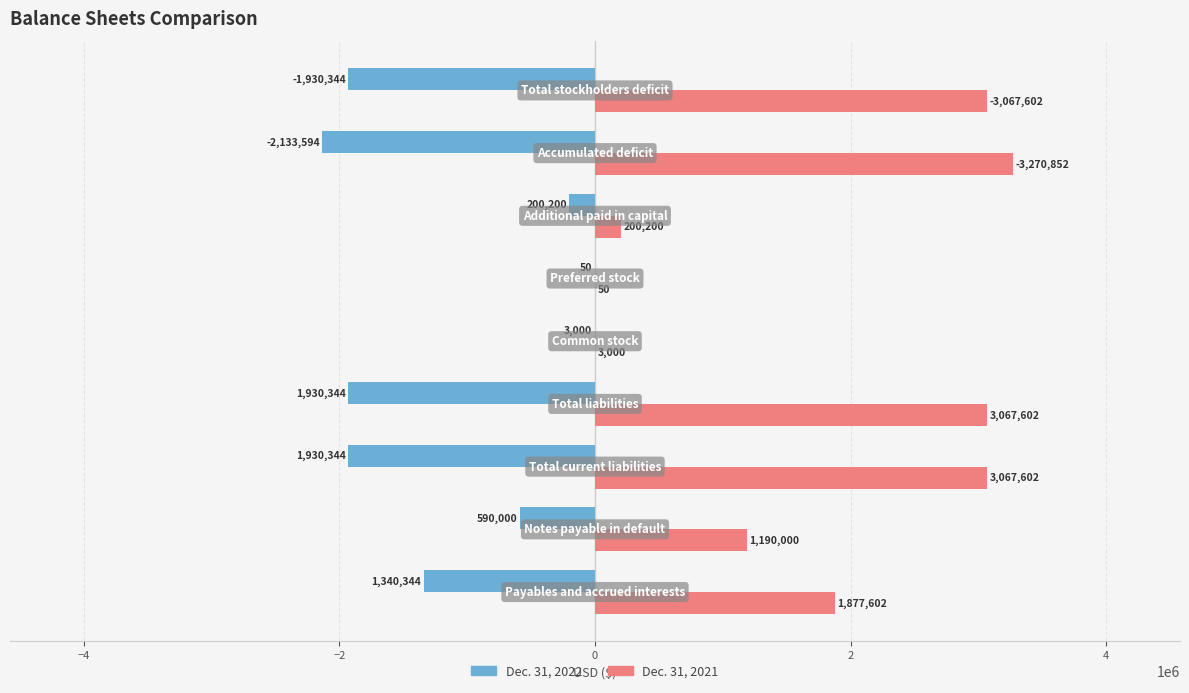

What is the value of the Dec. 31, 2021 bar at the 3rd from the left?

3067602